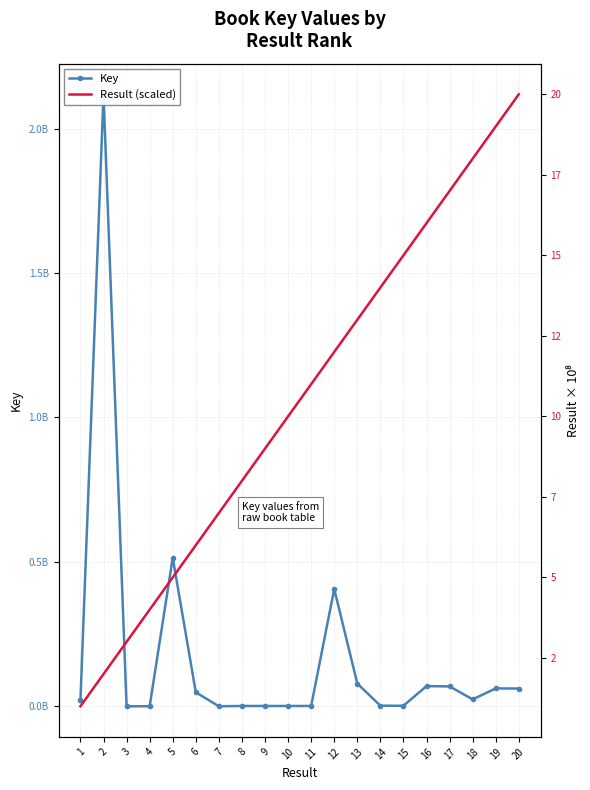

What is the sum of the Key values at 11 and 7?

1075273